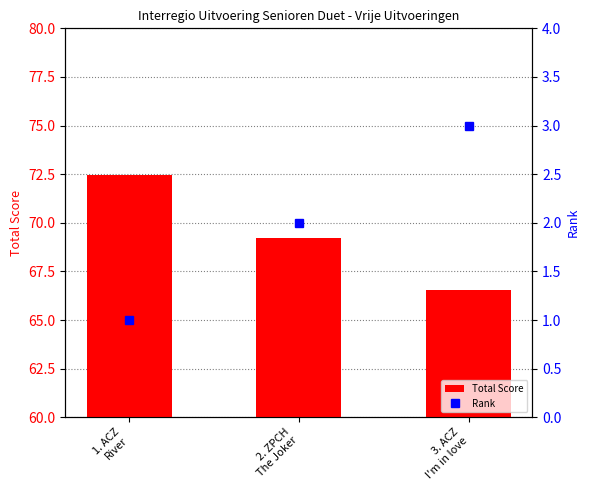

What is the average value of the Total Score series?

69.4